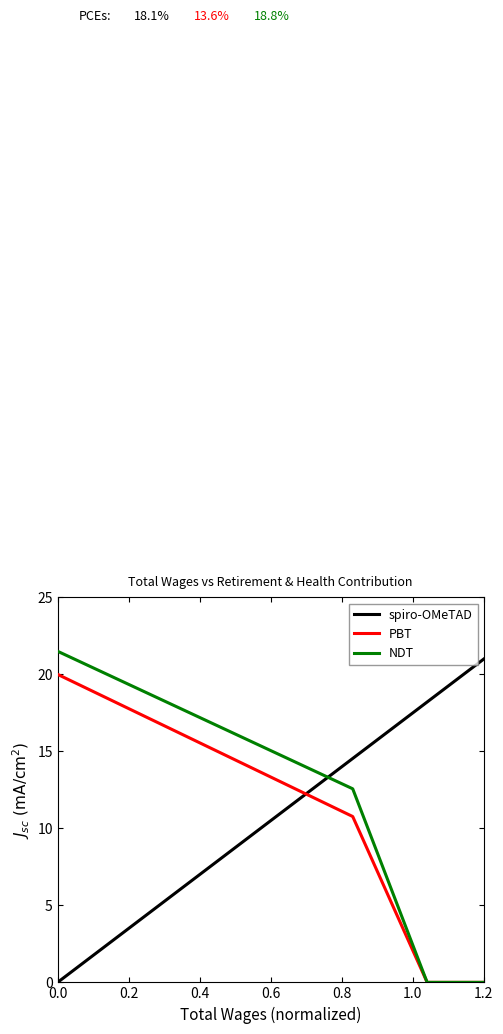

Which series has the largest range (max minus min)?

NDT